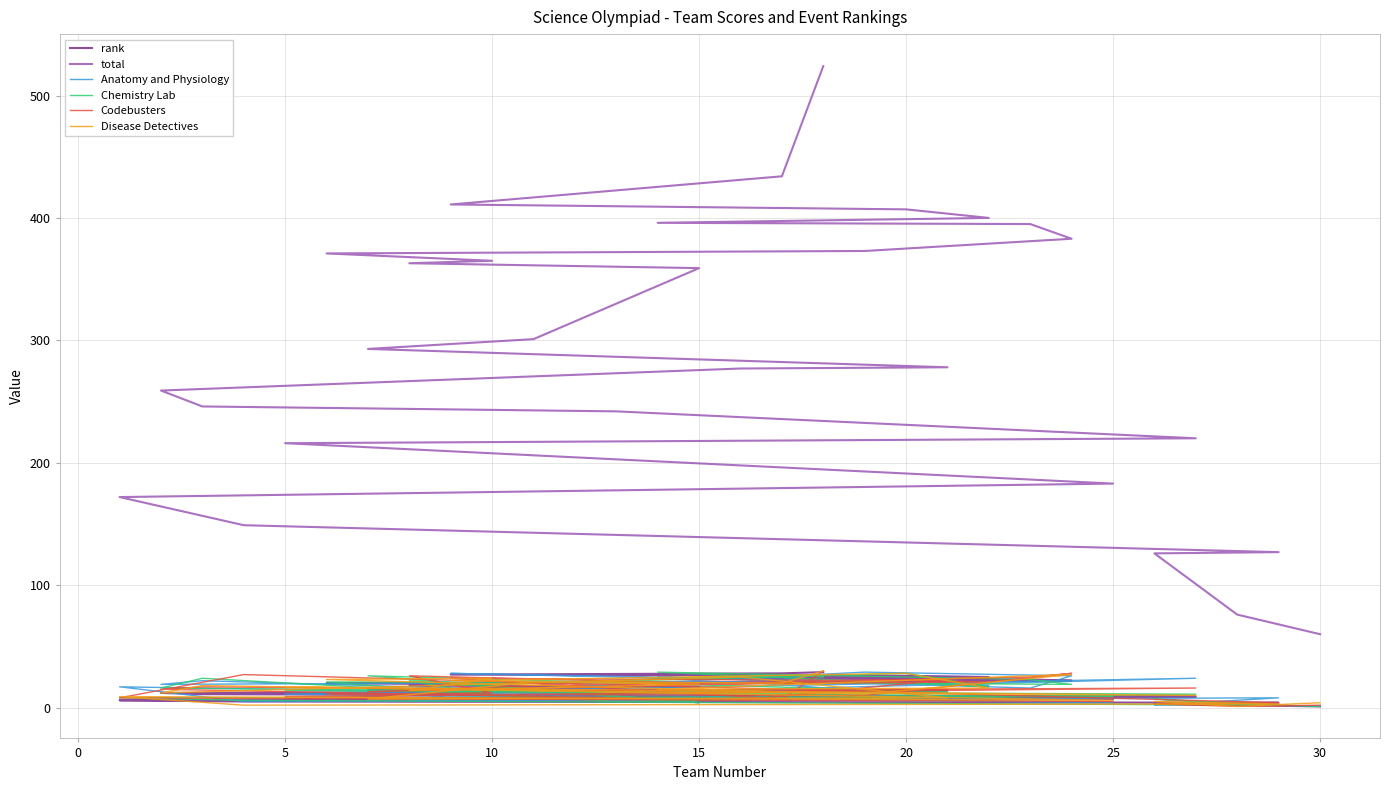

List the series in order of their peak value, highest first.

total, Codebusters, Disease Detectives, rank, Anatomy and Physiology, Chemistry Lab